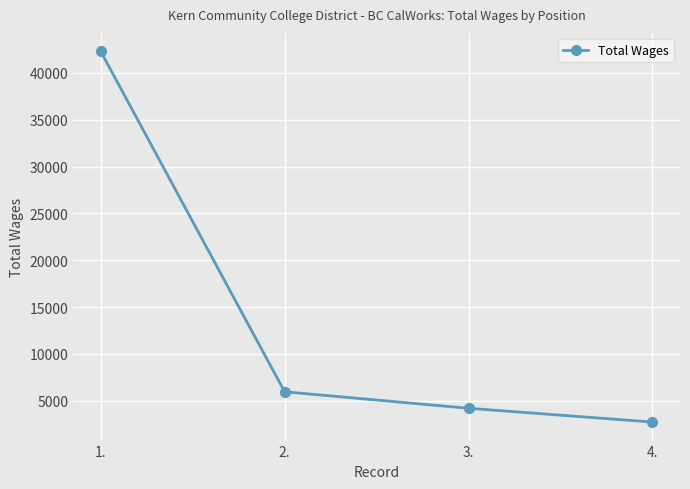

What is the sum of the values at 3. and 2.?

10142